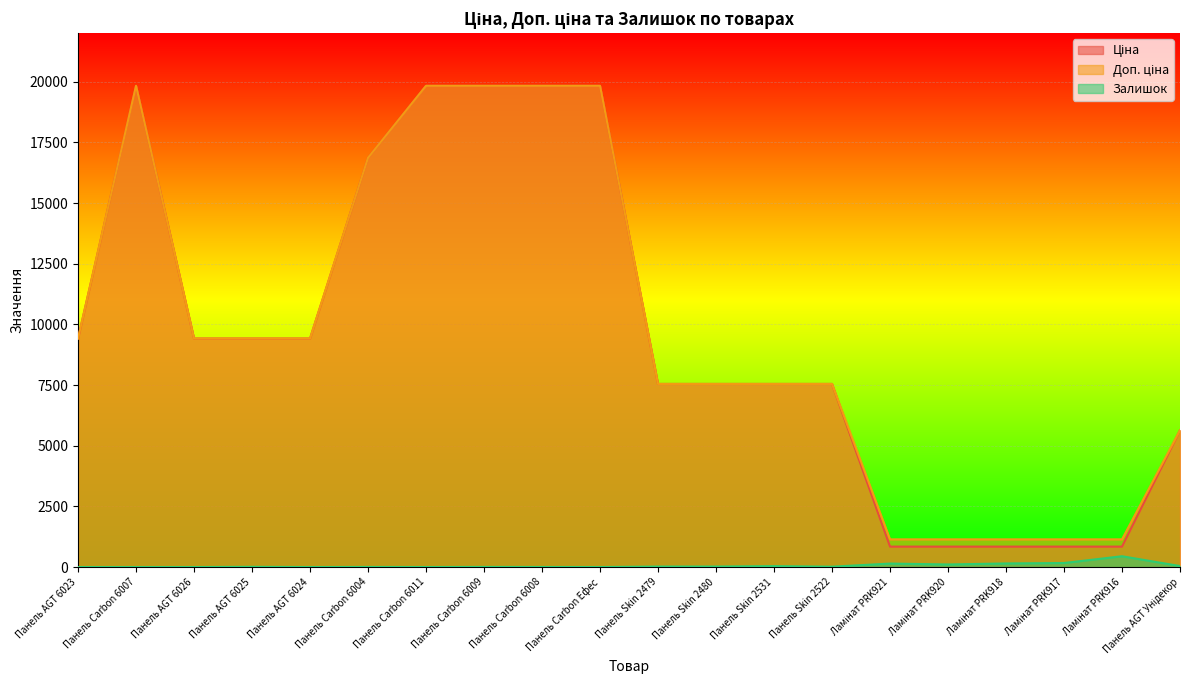

How many lines are shown in the chart?

3